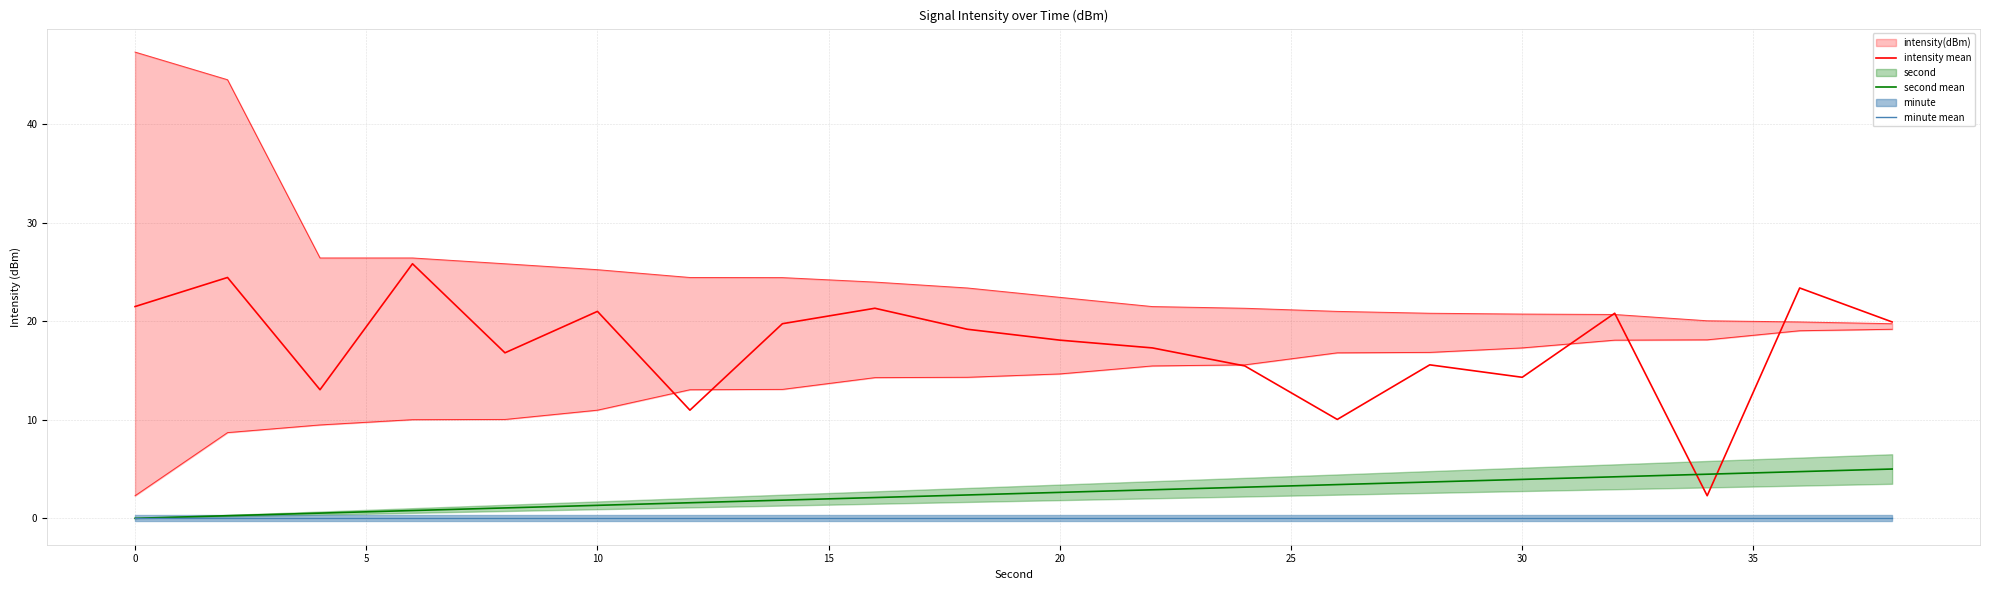

True or false: second mean has more than 2 points higher than both neighbors.

False